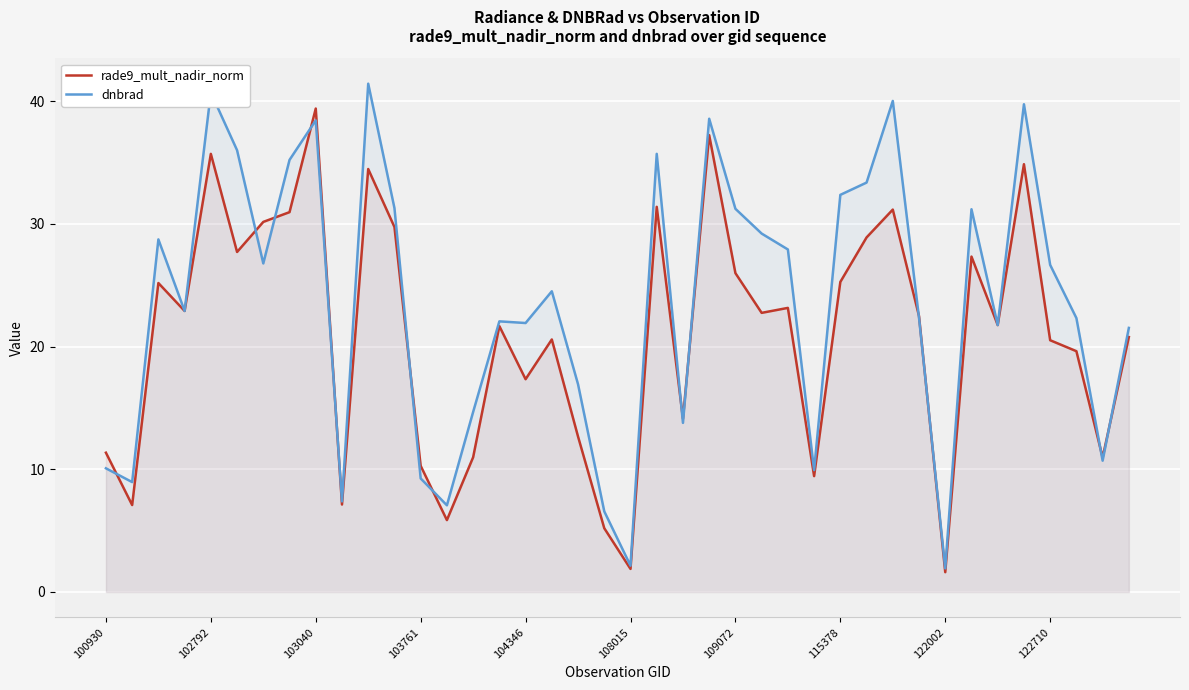

Rank the series by their average value, from highest to lowest.

dnbrad, rade9_mult_nadir_norm